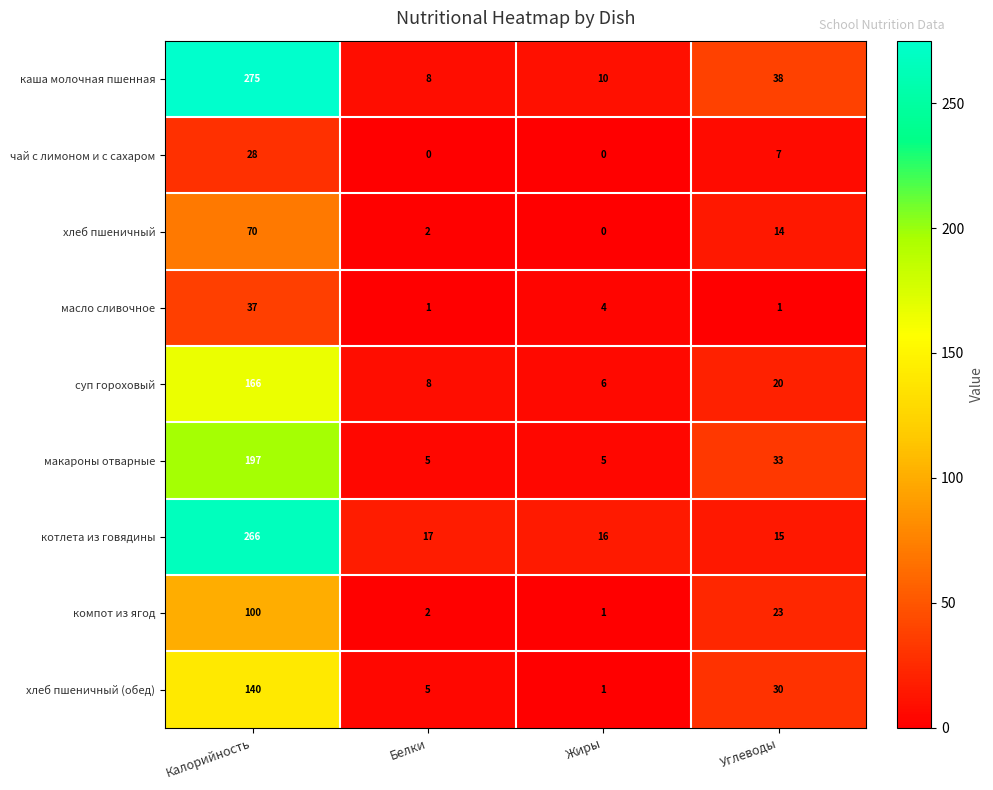

What is the difference between the highest and lowest values at Жиры?

16